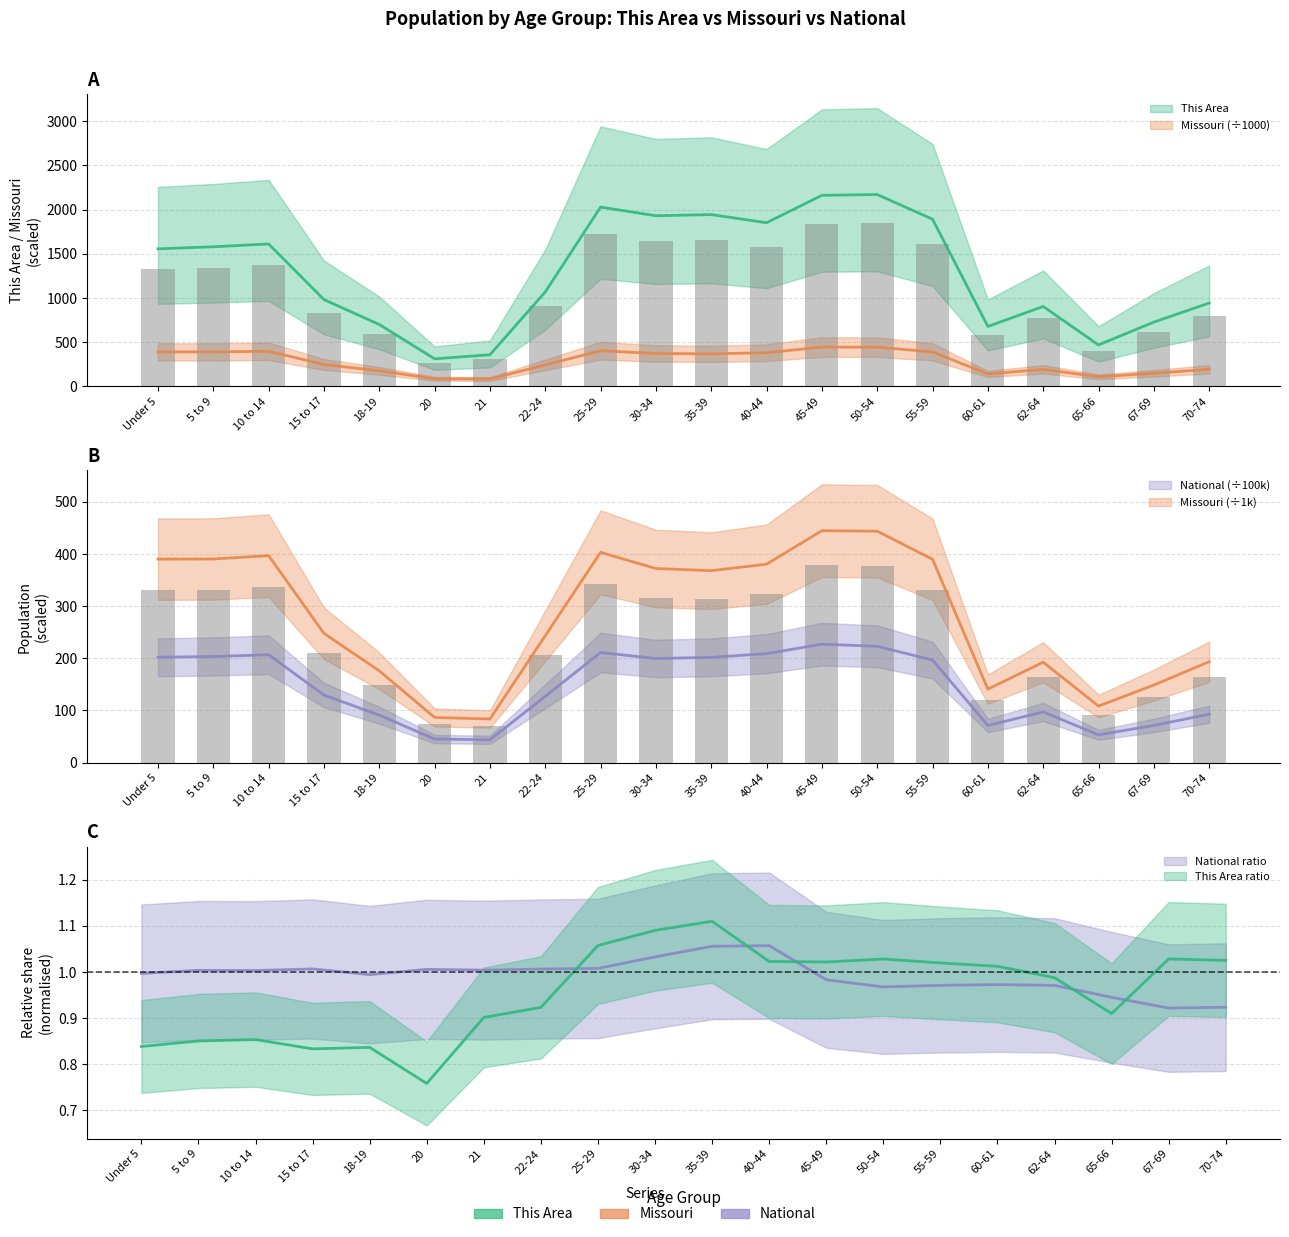

How many categories are shown in the chart?

20